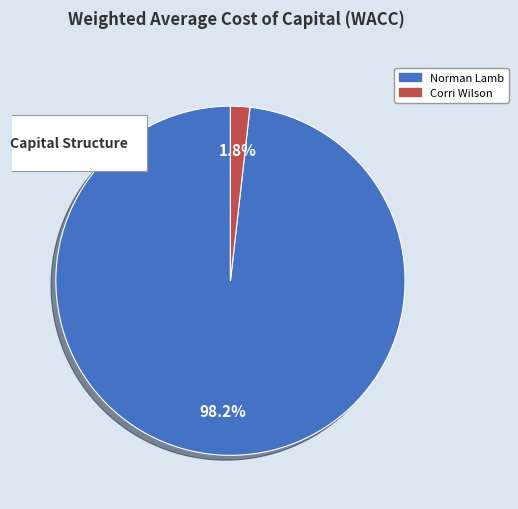

What portion of the pie excludes Corri Wilson (3204)?

98.2%